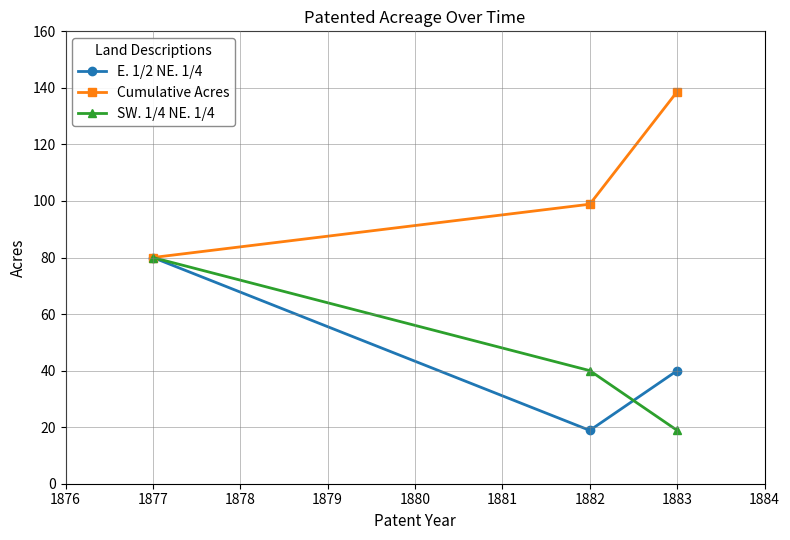

Is it true that E. 1/2 NE. 1/4 equals 80.0 at 1877?

True